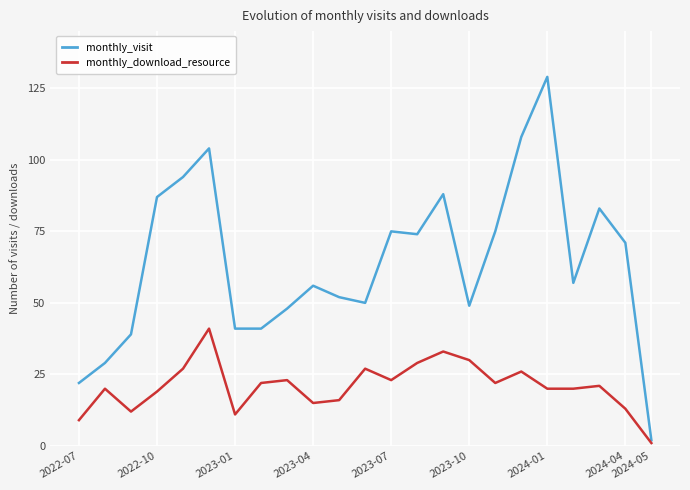

What is the maximum value for monthly_download_resource?

41